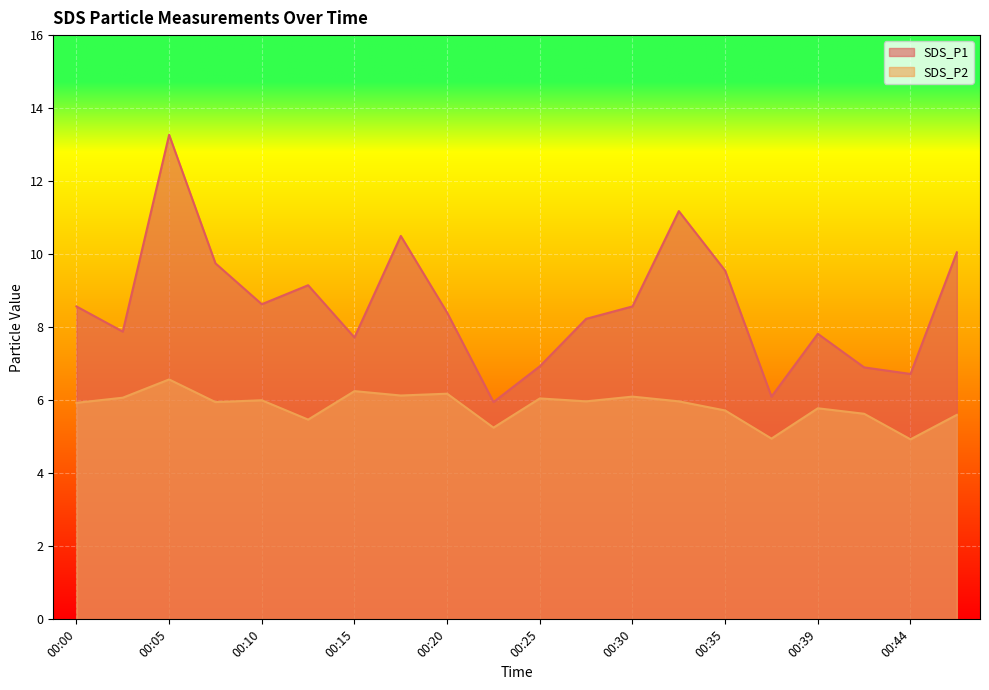

What is the total value across all series at 00:10?

14.6